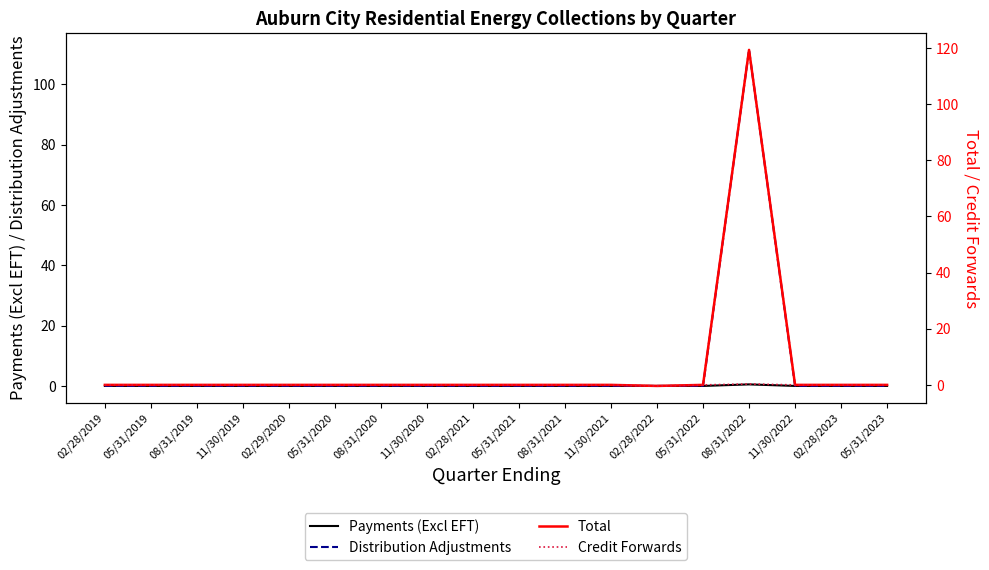

What is the minimum value shown in the chart?

-0.4